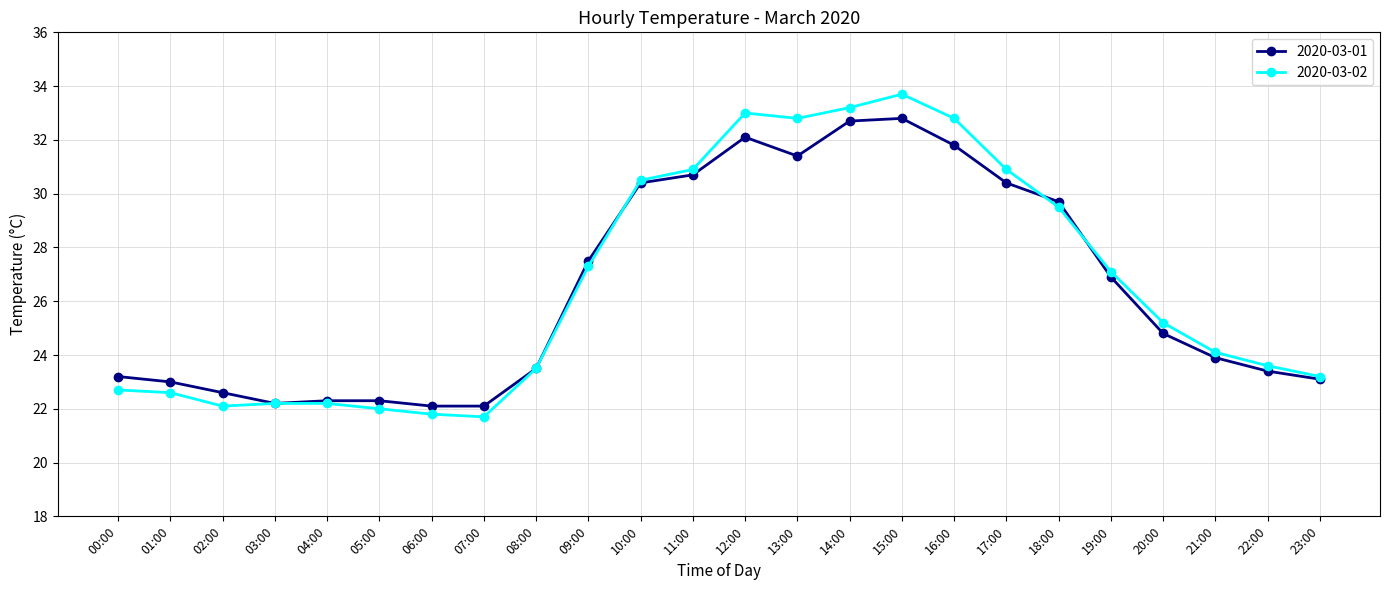

How many categories are shown in the chart?

24